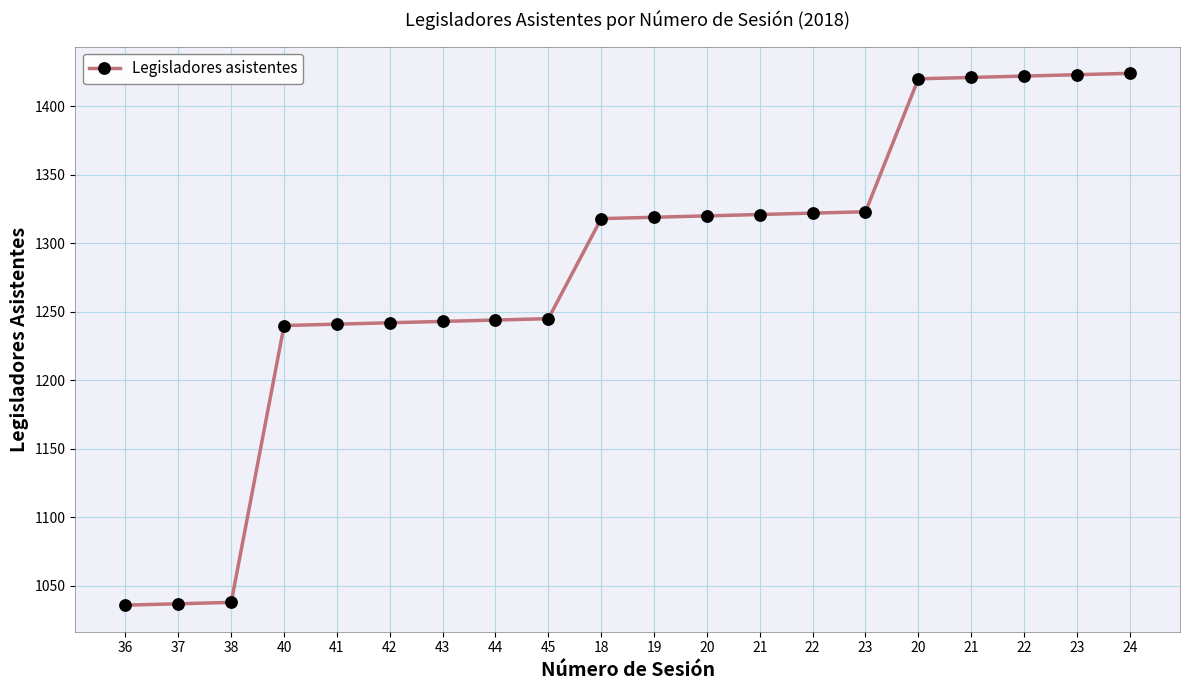

How many series are shown in this chart?

1